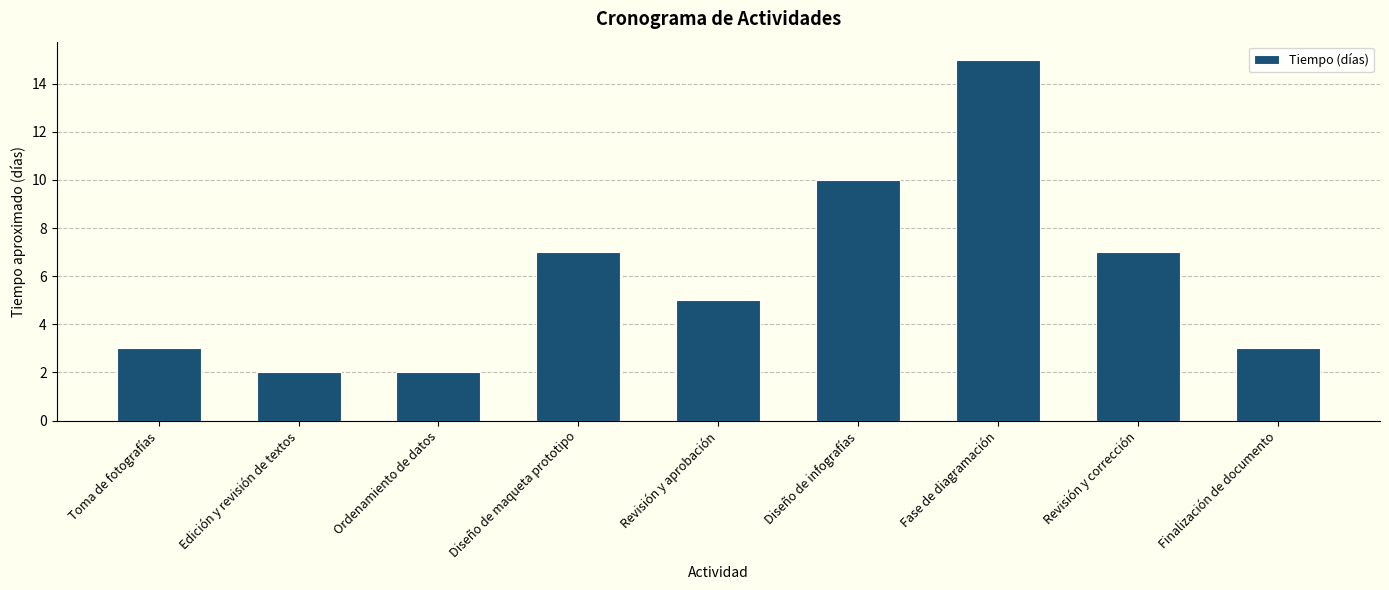

The chart shows a value of 7 at Revisión y corrección. True or false?

True